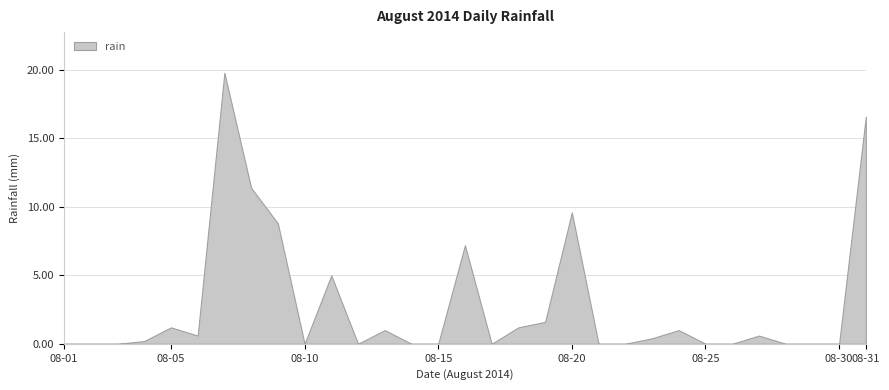

Rank the categories by value from lowest to highest.

2014-08-01, 2014-08-02, 2014-08-03, 2014-08-10, 2014-08-12, 2014-08-14, 2014-08-15, 2014-08-17, 2014-08-21, 2014-08-22, 2014-08-25, 2014-08-26, 2014-08-28, 2014-08-29, 2014-08-30, 2014-08-04, 2014-08-23, 2014-08-06, 2014-08-27, 2014-08-13, 2014-08-24, 2014-08-05, 2014-08-18, 2014-08-19, 2014-08-11, 2014-08-16, 2014-08-09, 2014-08-20, 2014-08-08, 2014-08-31, 2014-08-07